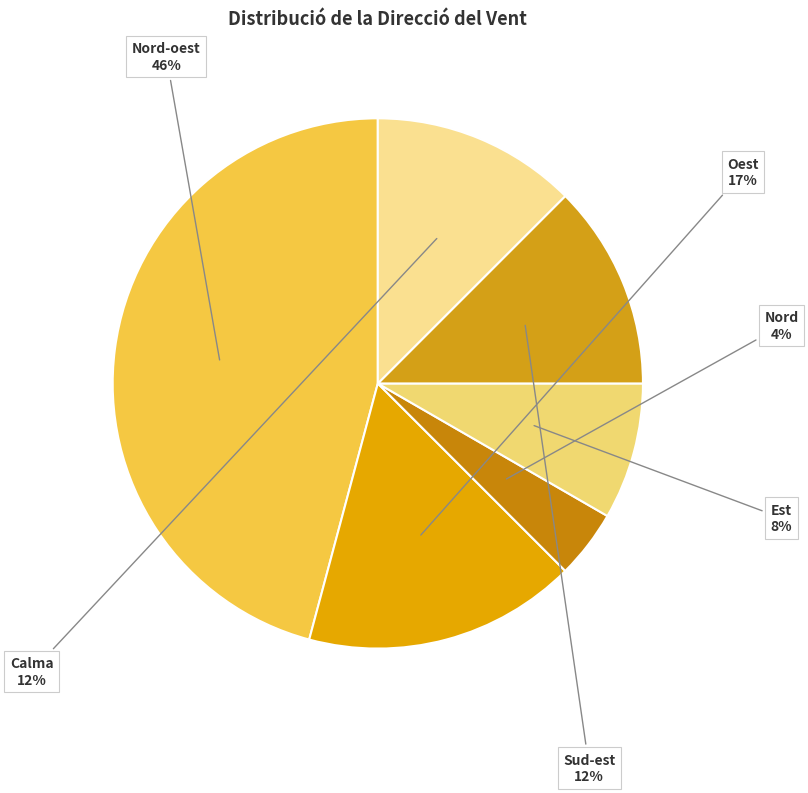

Count the number of slices in the pie.

6